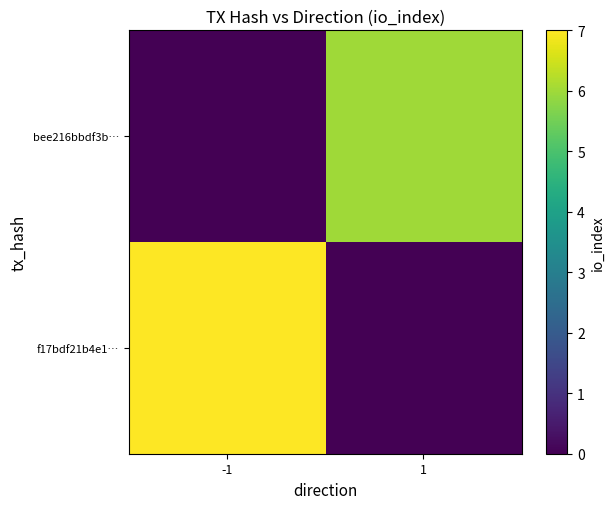

What is the difference between the highest and lowest values at 1?

6